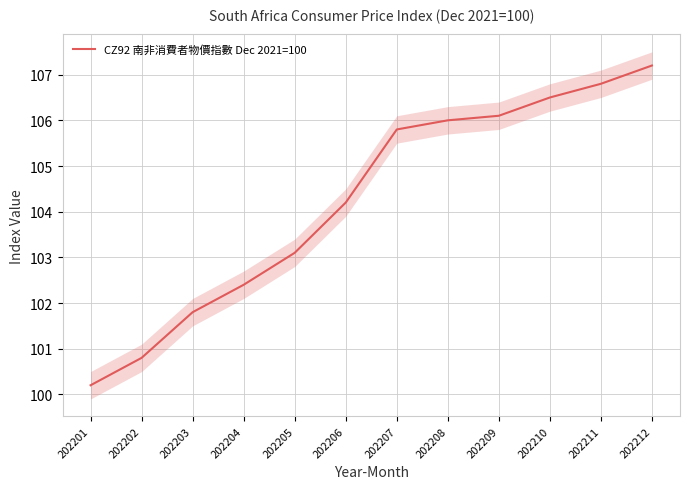

Does the chart have visible grid lines?

Yes